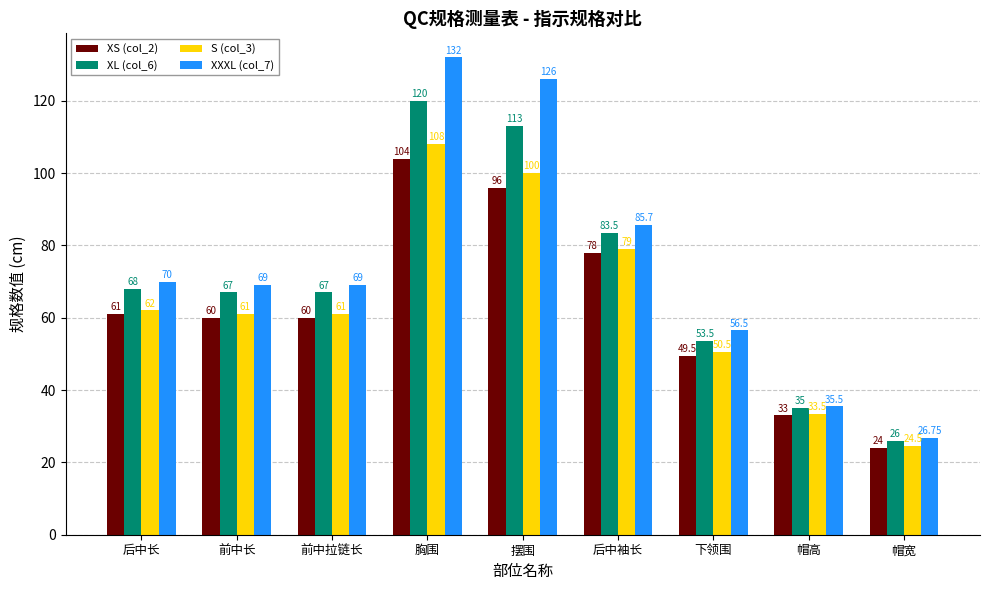

Reading left to right, extract all data points from this chart.

XS (col_2): 61.0	60.0	60.0	104.0	96.0	78.0	49.5	33.0	24.0
XL (col_6): 68.0	67.0	67.0	120.0	113.0	83.5	53.5	35.0	26.0
S (col_3): 62.0	61.0	61.0	108.0	100.0	79.0	50.5	33.5	24.5
XXXL (col_7): 70.0	69.0	69.0	132.0	126.0	85.7	56.5	35.5	26.8